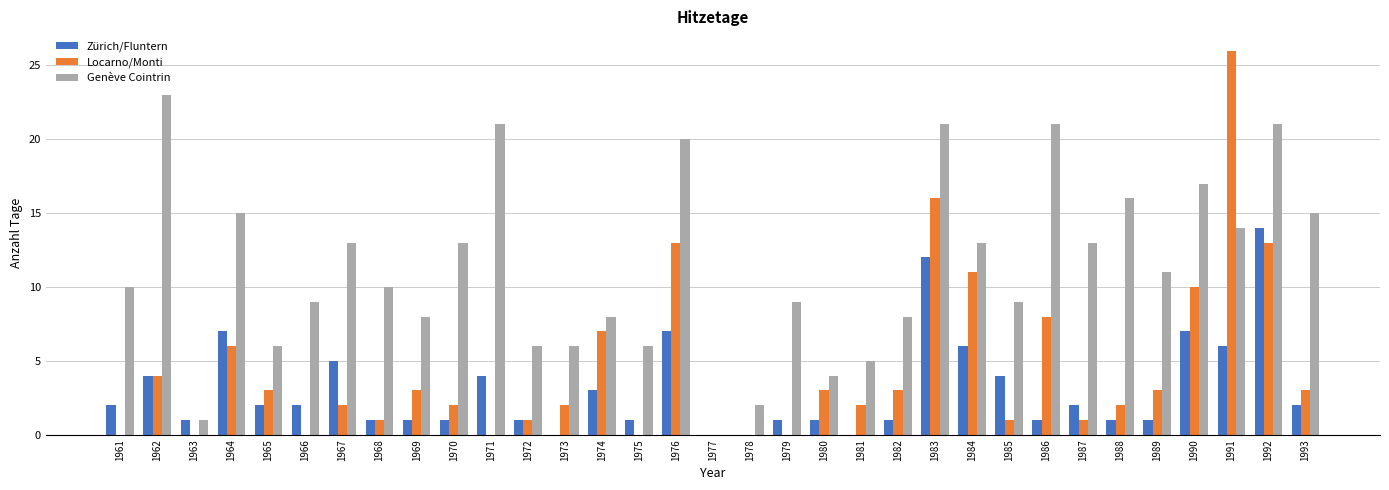

The value of Zürich/Fluntern at 1962 is 5. True or false?

False